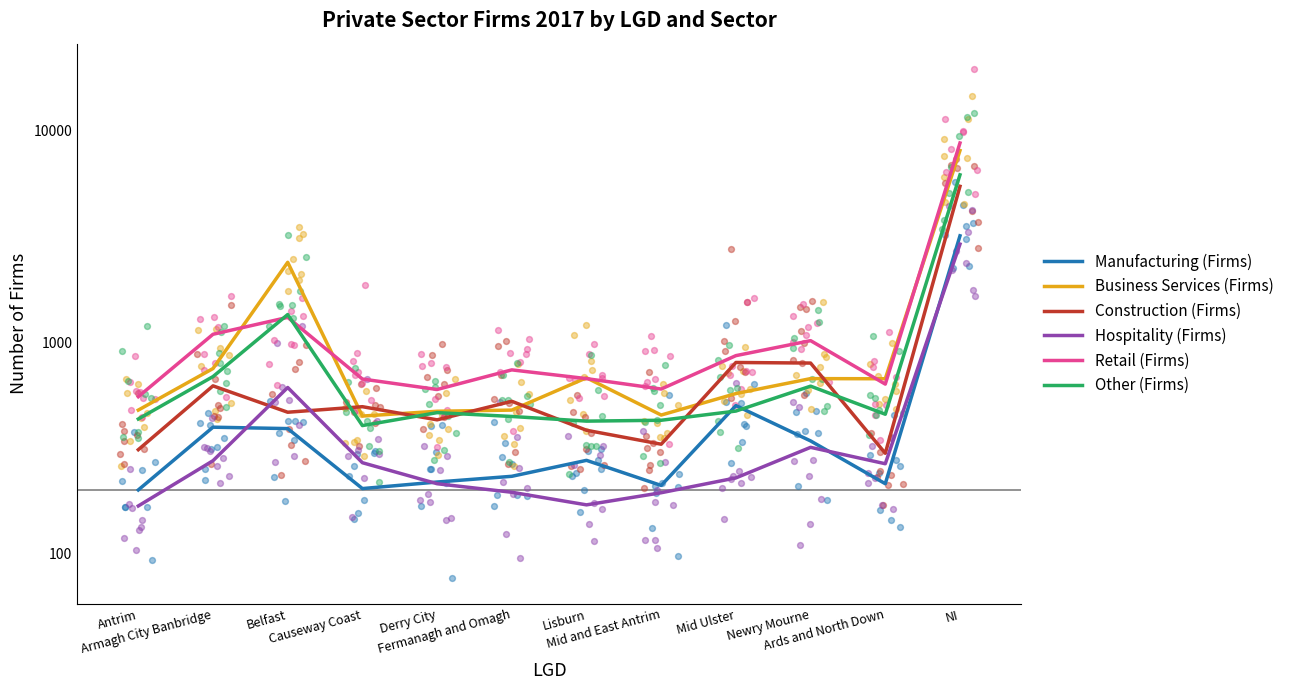

Which series has the largest total across all categories?

Retail (Firms)